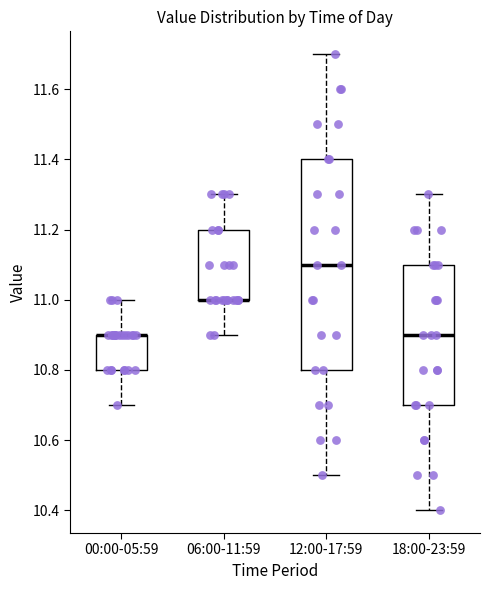

Reading left to right, transcribe this box plot: for each box, give where its median line is, the range the box spans, and where its two whiskers end, as read against the y-axis. The values are not printed on the chart, so give them approximately, as read against the axis.

00:00-05:59: median 10.9 (drawn on the box's upper edge), box 10.8 to 10.9, whiskers 10.7 to 11.0
06:00-11:59: median 11.0 (drawn on the box's lower edge), box 11.0 to 11.2, whiskers 10.9 to 11.3
12:00-17:59: median 11.1, box 10.8 to 11.4, whiskers 10.5 to 11.7
18:00-23:59: median 10.9, box 10.7 to 11.1, whiskers 10.4 to 11.3